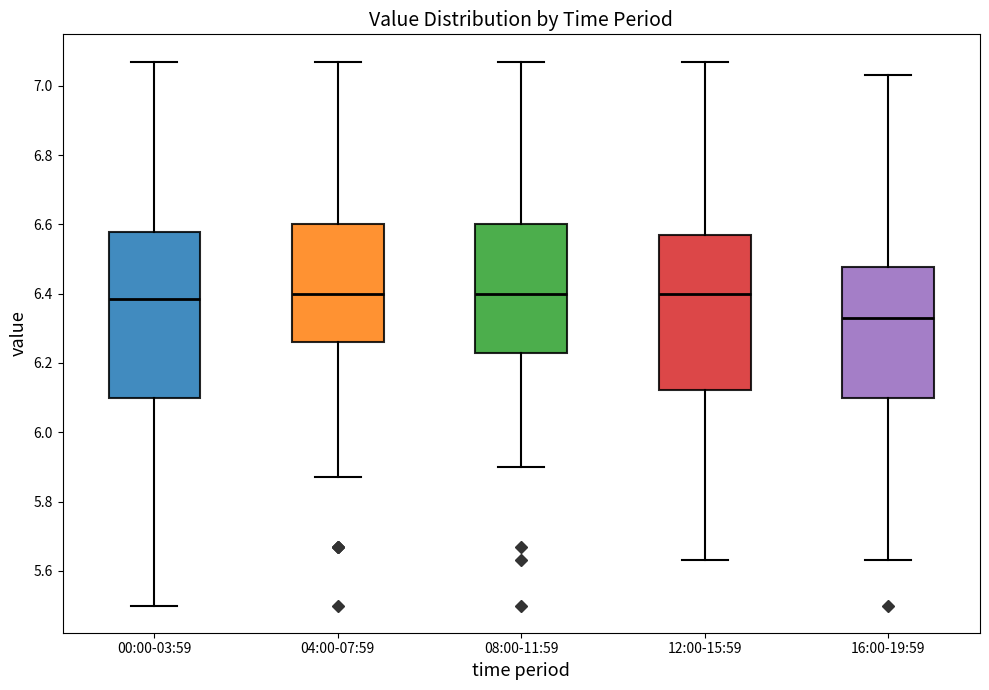

Comparing the boxes themselves (not the whiskers), which one is the tallest?

00:00-03:59